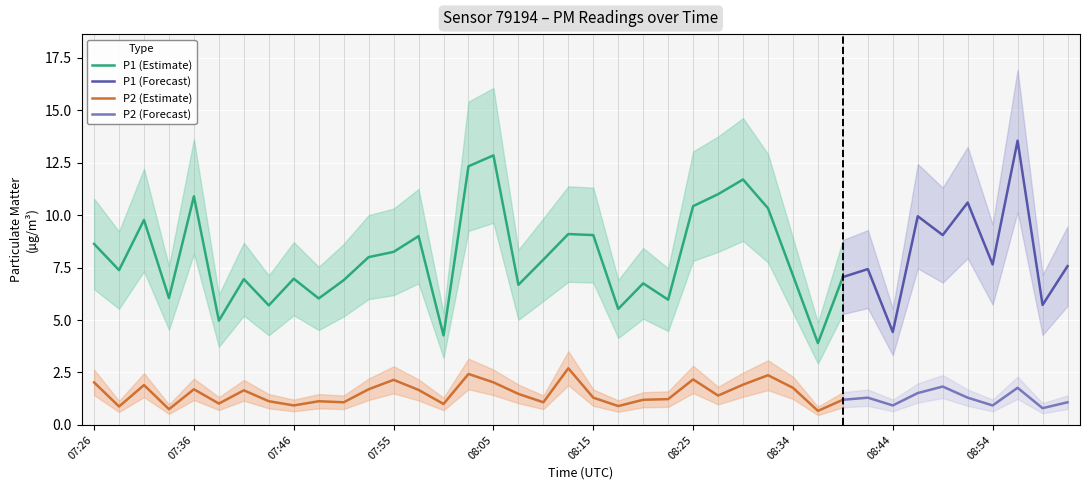

What position from the right is 08:41?

9